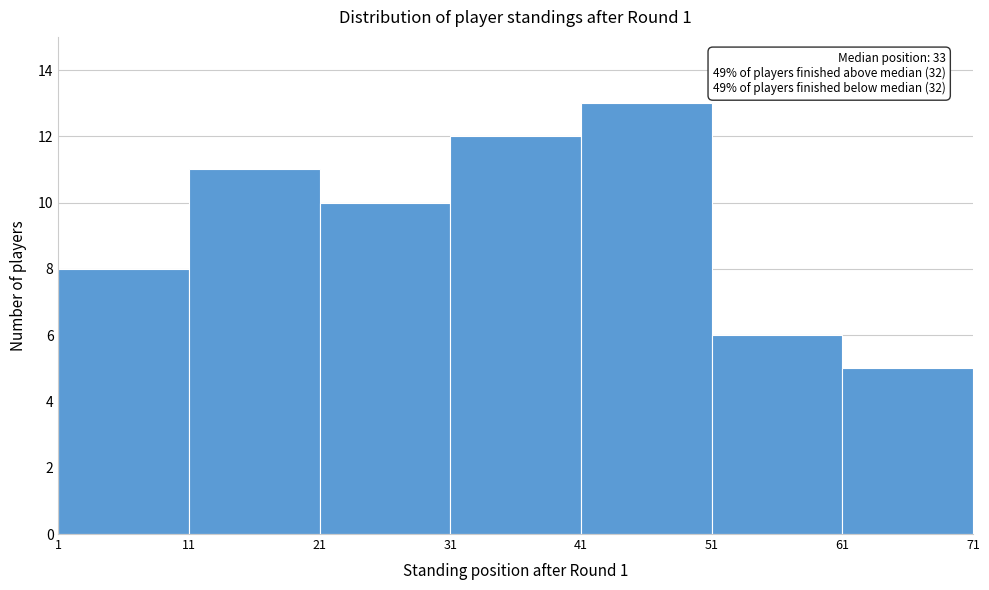

Which range on the x-axis has the tallest bar?

41 to 51